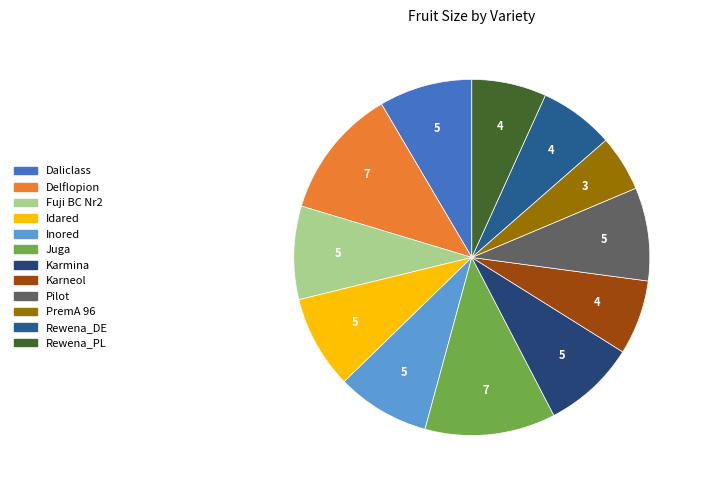

How many segments does this pie chart have?

12